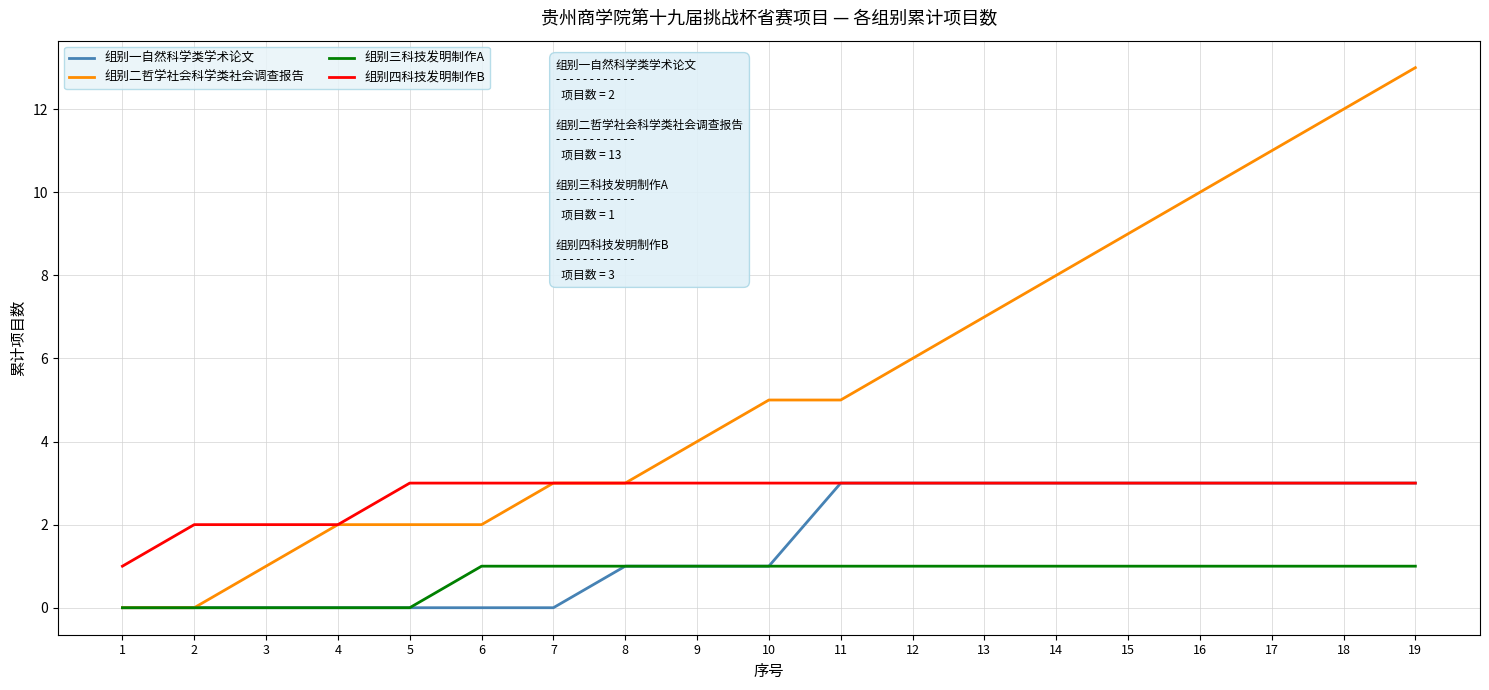

Is it true that 组别四科技发明制作B equals 3 at 11?

True